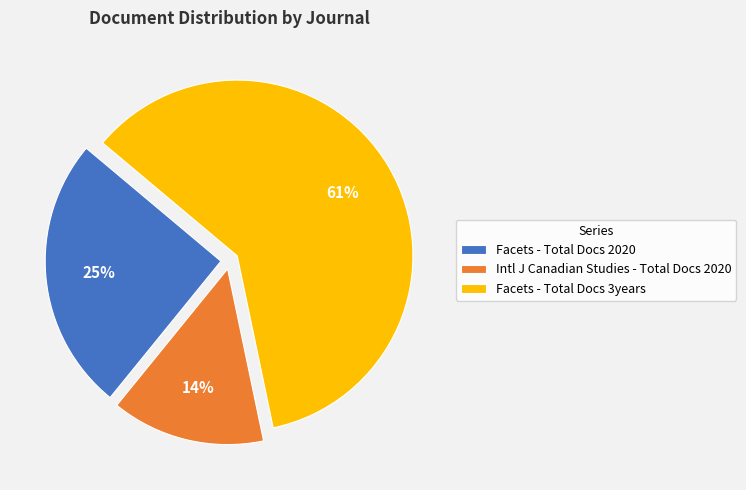

Combined, do Facets - Total Docs 2020 and Facets - Total Docs 3years account for over 50%?

Yes